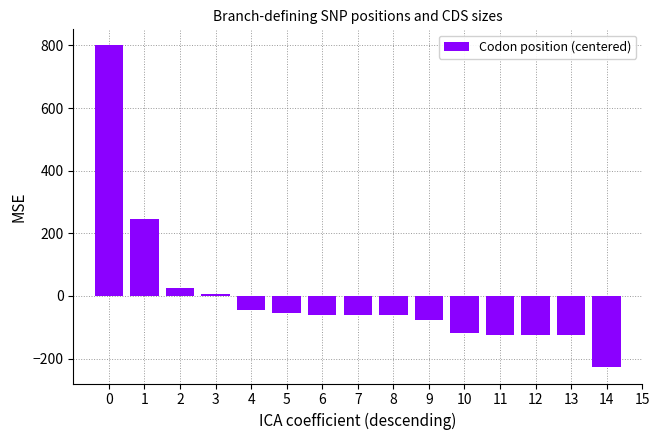

What is the difference between the second highest and minimum values?

475.0